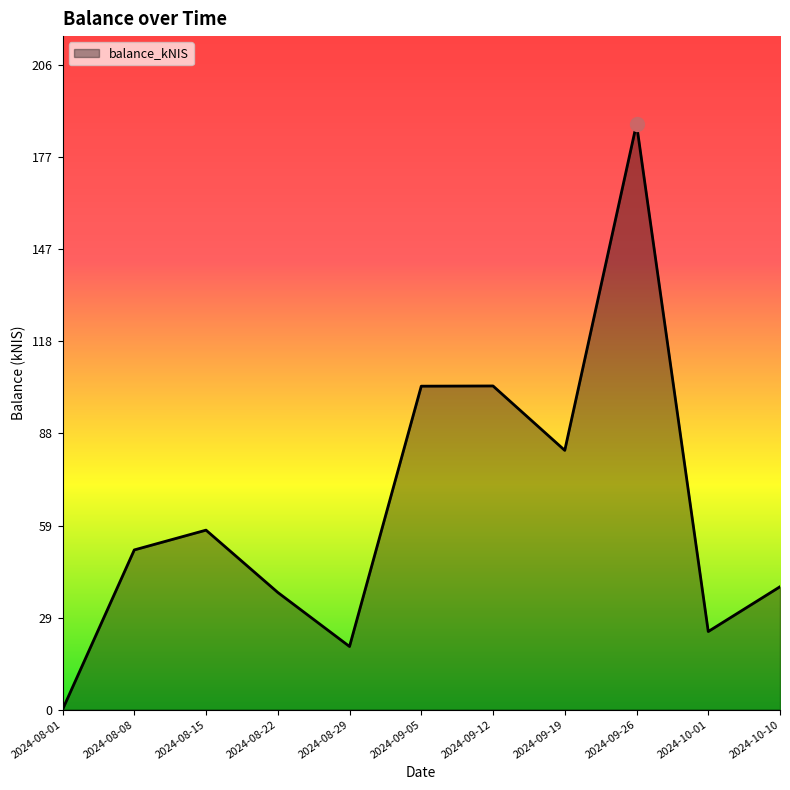

What value does the data have at 2024-09-19?

82.9